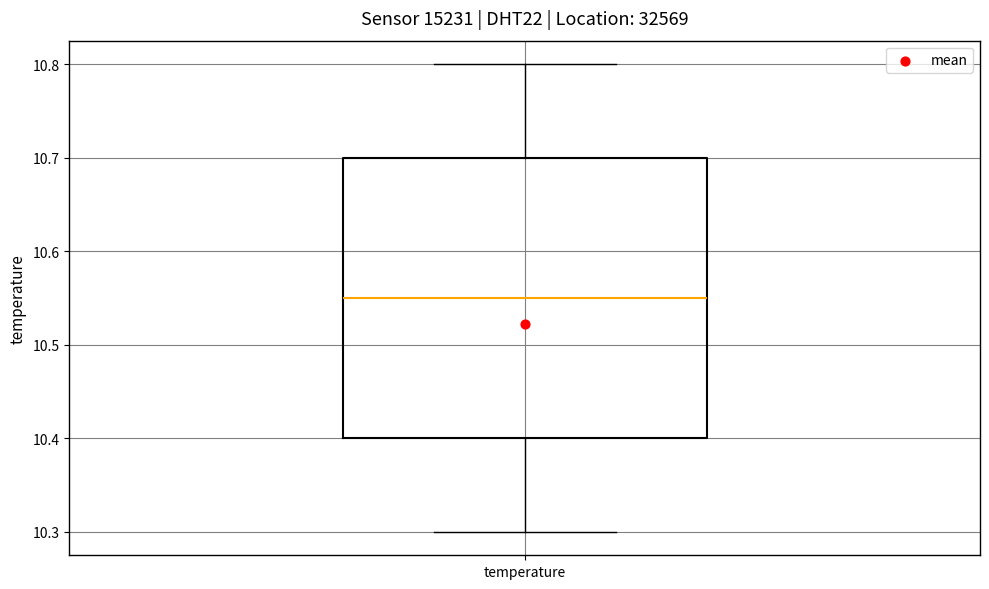

Where does the upper whisker of the box for temperature end on the y-axis? The values are not printed on the chart, so give them approximately, as read against the axis.

10.80